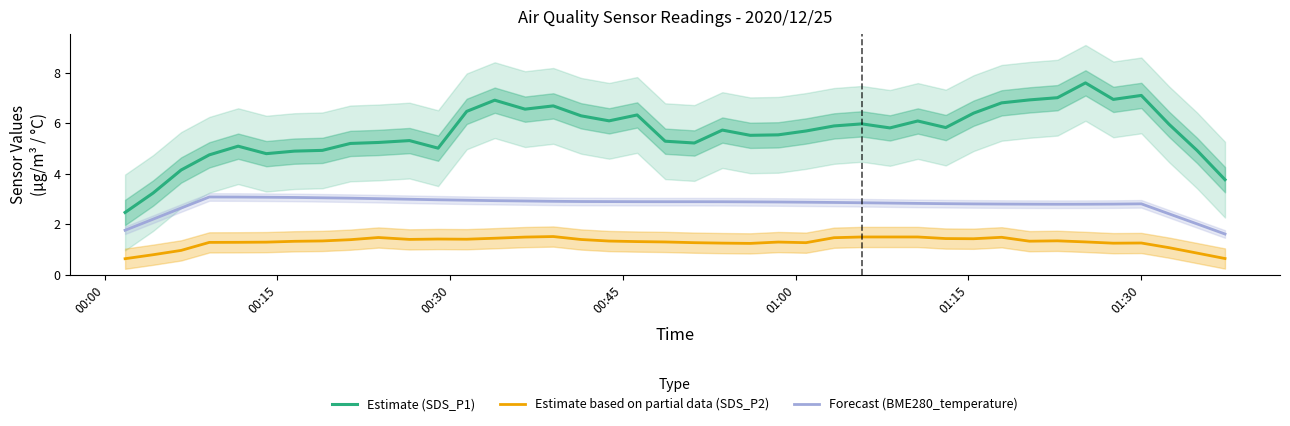

Reading left to right, what are all the values shown in this chart?

Estimate (SDS_P1): 2.5	3.2	4.1	4.7	5.1	4.8	4.9	4.9	5.2	5.2	5.3	5.0	6.5	6.9	6.6	6.7	6.3	6.1	6.3	5.3	5.2	5.7	5.5	5.5	5.7	5.9	6.0	5.8	6.1	5.8	6.4	6.8	6.9	7.0	7.6	6.9	7.1	5.9	4.9	3.8
Estimate based on partial data (SDS_P2): 0.6	0.8	1.0	1.3	1.3	1.3	1.3	1.3	1.4	1.5	1.4	1.4	1.4	1.4	1.5	1.5	1.4	1.3	1.3	1.3	1.3	1.2	1.2	1.3	1.3	1.5	1.5	1.5	1.5	1.4	1.4	1.5	1.3	1.3	1.3	1.2	1.3	1.1	0.9	0.6
Forecast (BME280_temperature): 1.8	2.2	2.6	3.1	3.1	3.1	3.1	3.0	3.0	3.0	3.0	3.0	2.9	2.9	2.9	2.9	2.9	2.9	2.9	2.9	2.9	2.9	2.9	2.9	2.9	2.9	2.8	2.8	2.8	2.8	2.8	2.8	2.8	2.8	2.8	2.8	2.8	2.4	2.0	1.6